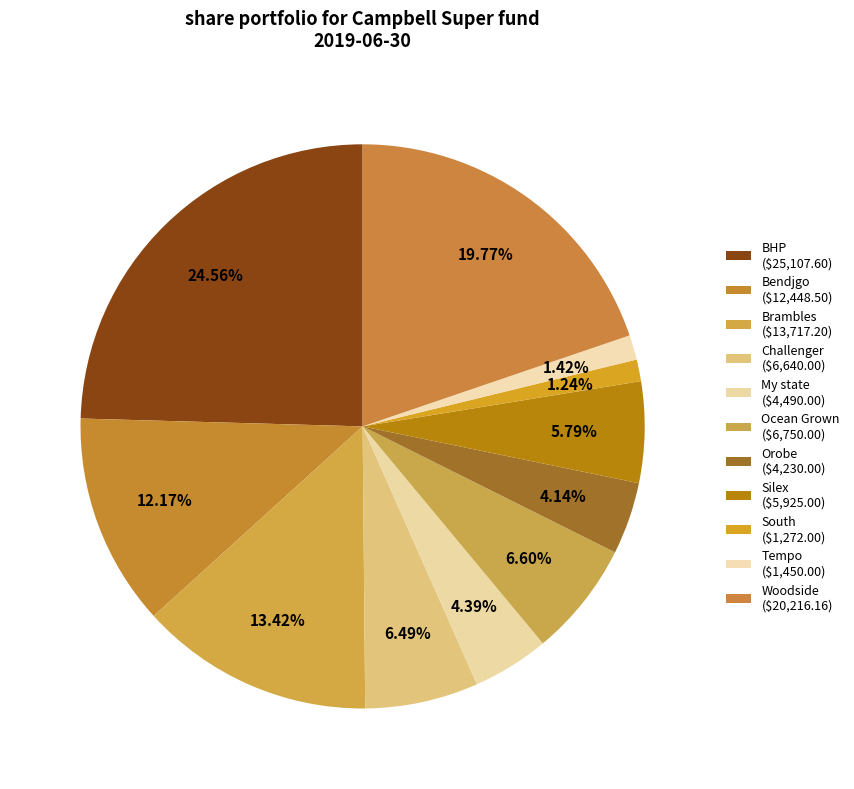

True or false: South accounts for 1% of the total.

True